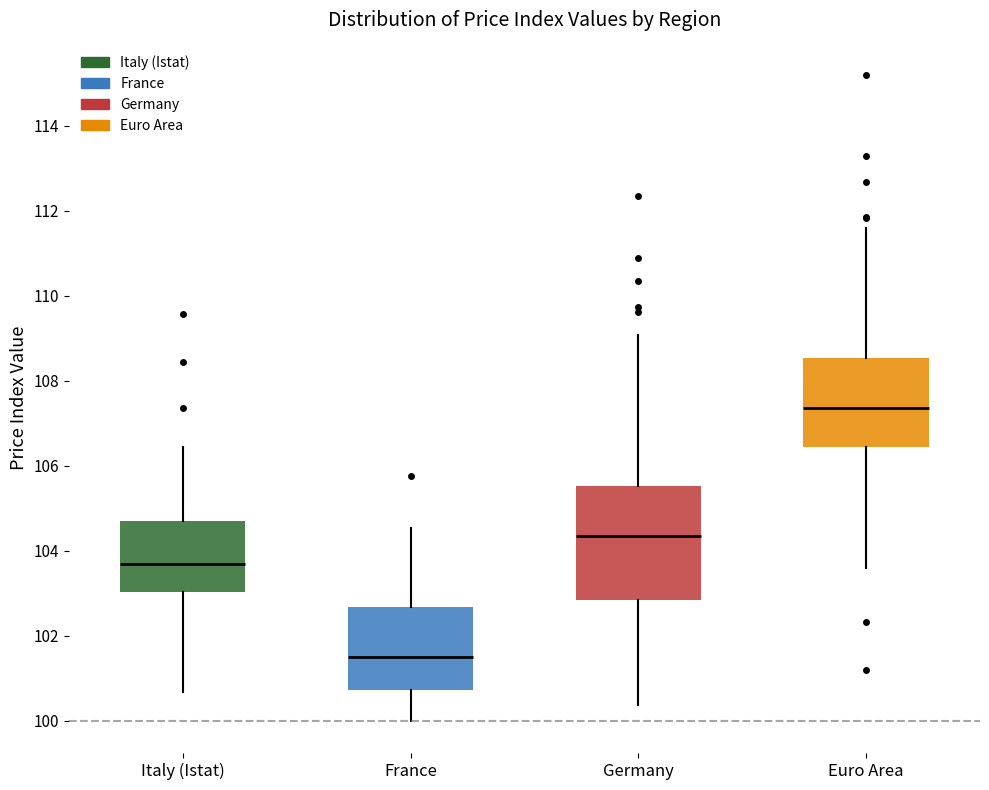

Reading left to right, transcribe this box plot: for each box, give where its median line is, the range the box spans, and where its two whiskers end, as read against the y-axis. The values are not printed on the chart, so give them approximately, as read against the axis.

Italy (Istat): median 103.6, box 103.0 to 104.6, whiskers 100.6 to 106.4
France: median 101.4, box 100.8 to 102.6, whiskers 100.0 to 104.6
Germany: median 104.4, box 102.8 to 105.6, whiskers 100.4 to 109.0
Euro Area: median 107.4, box 106.4 to 108.6, whiskers 103.6 to 111.6